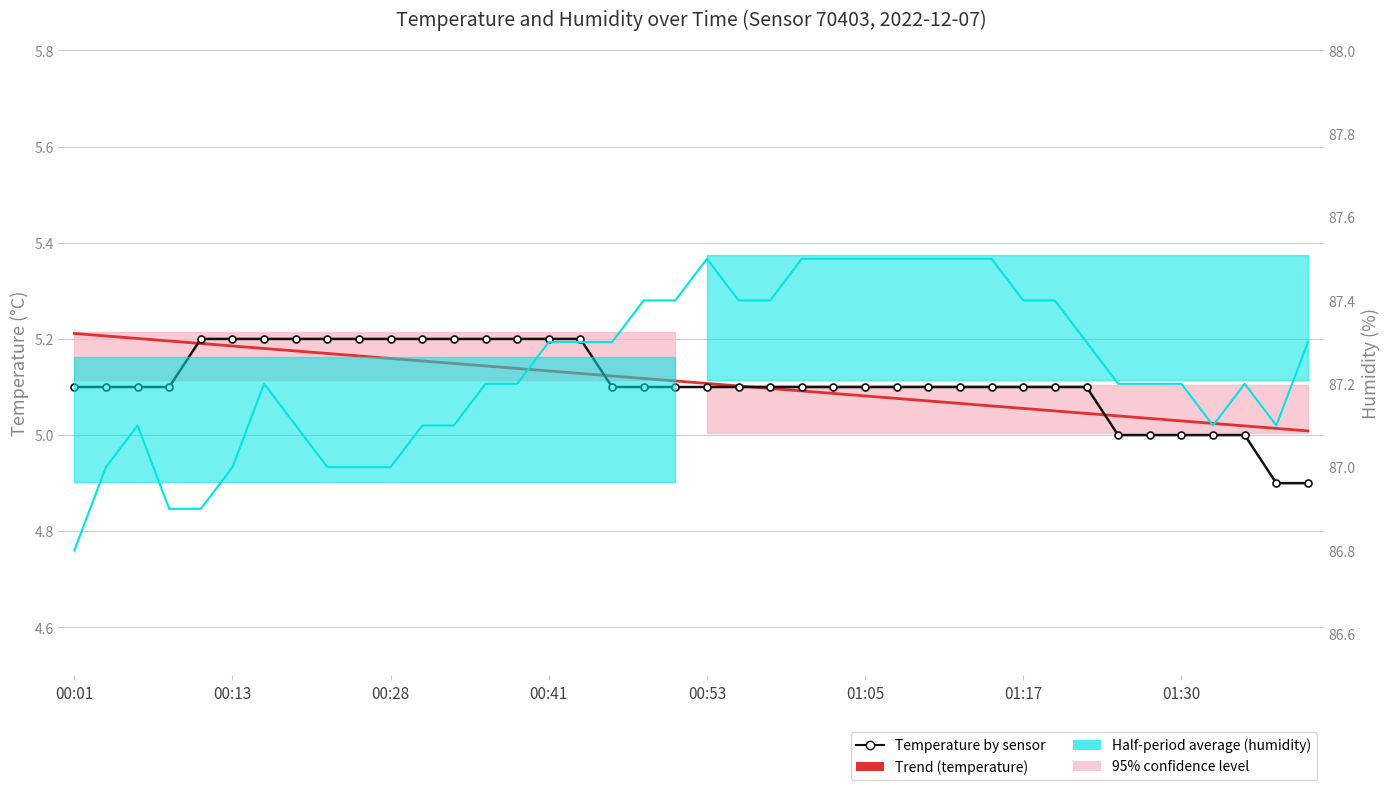

True or false: Temperature by sensor has more than 1 interior local peaks.

False